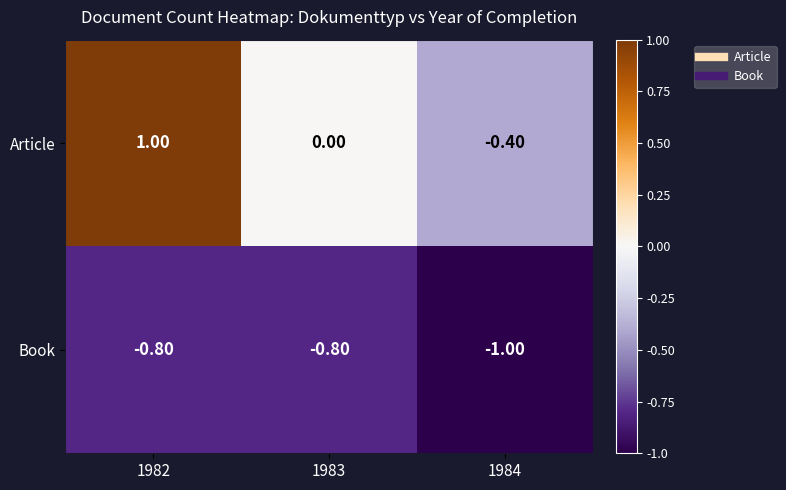

List the series in order of their peak value, lowest first.

Book, Article